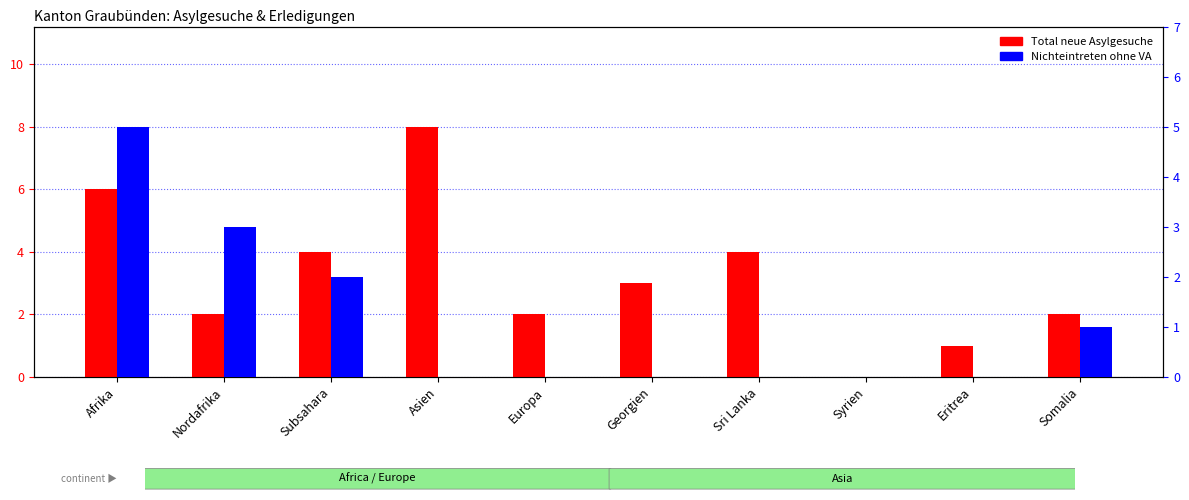

What is the sum of the Total neue Asylgesuche values at Somalia and Subsahara?

6